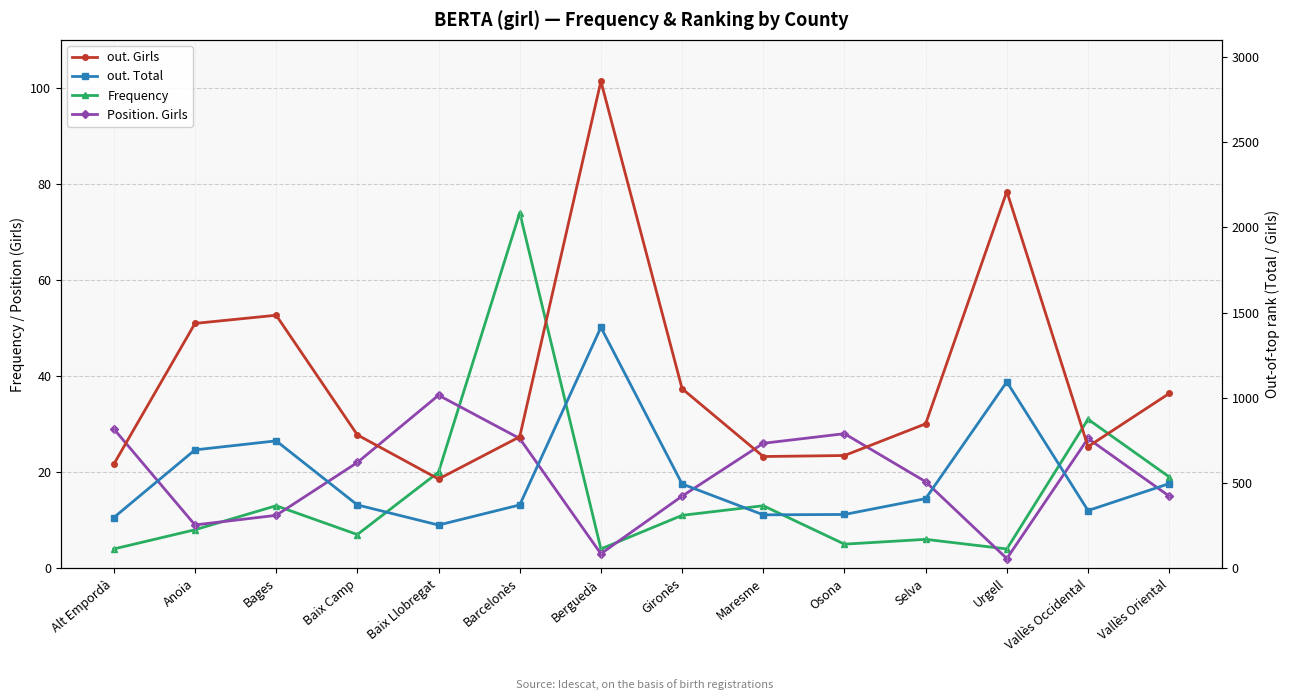

The value of out. Total at Gironès is 130. True or false?

False